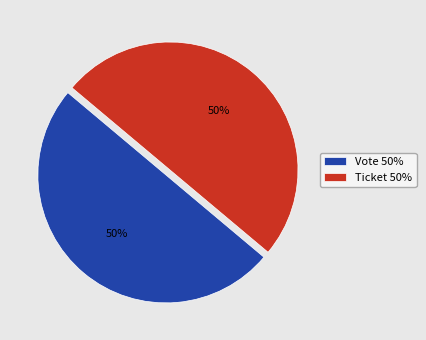

How many slices are in this pie chart?

2